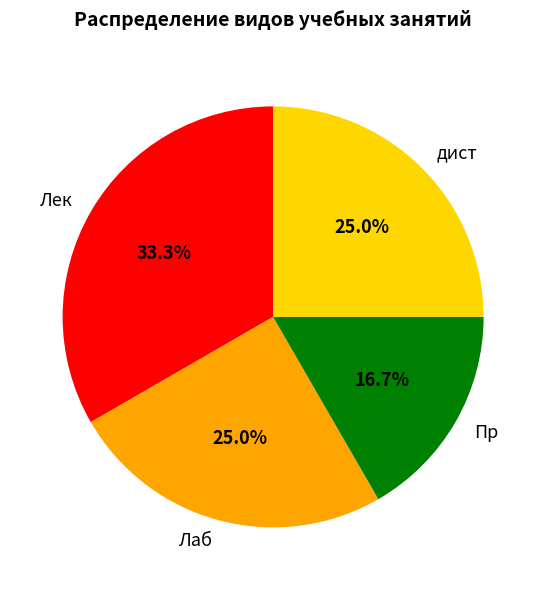

What is the largest slice in the pie chart?

Лек